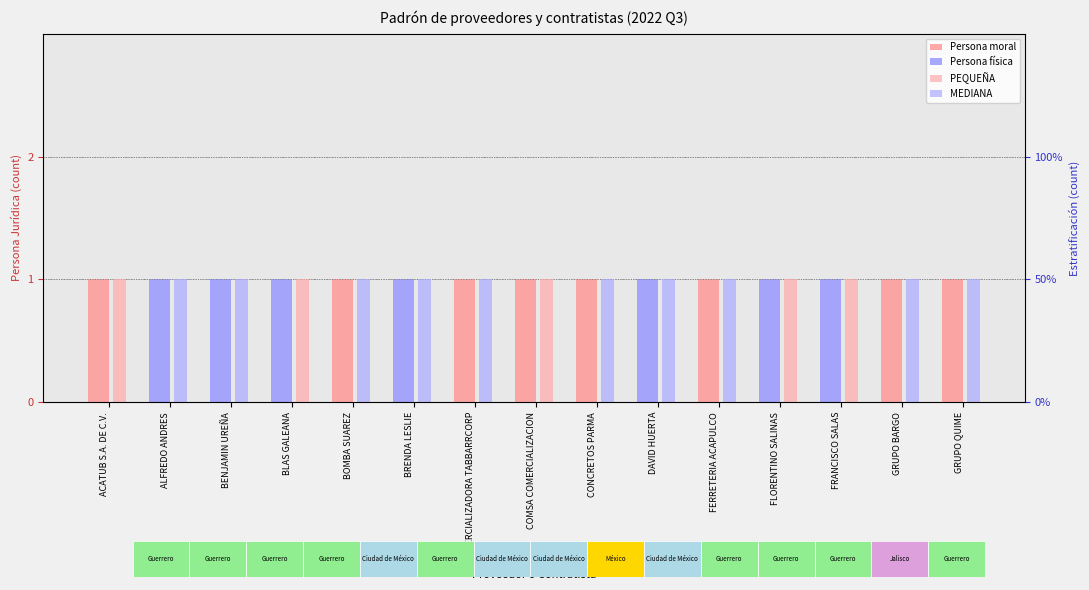

How many groups of bars are there?

15